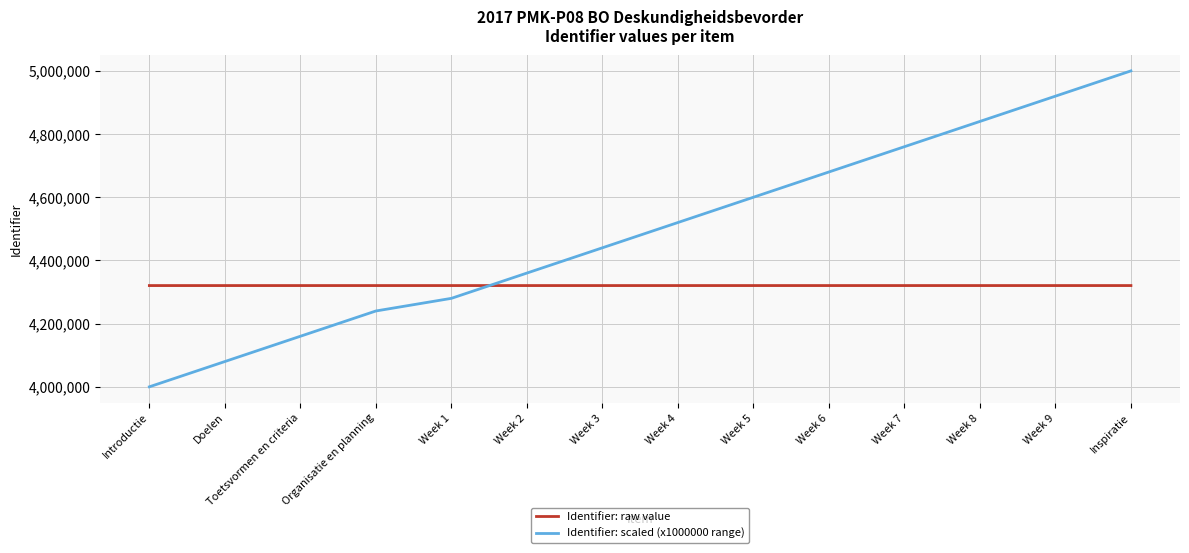

How many values in the Identifier: scaled (x1000000 range) series are below 4520000?

7